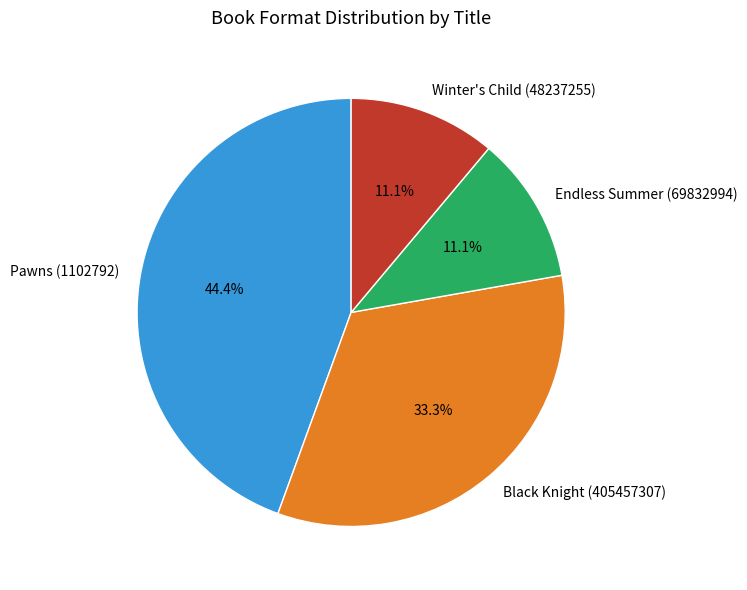

What is the largest slice in the pie chart?

Pawns (1102792)